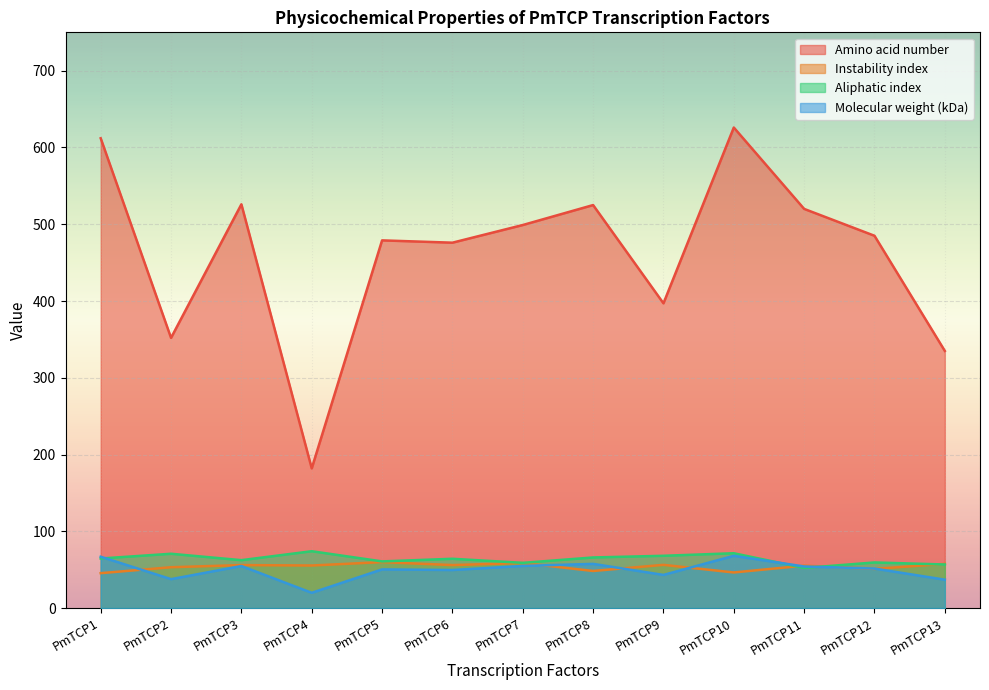

Reading left to right, transcribe all the data shown in this chart.

Amino acid number: 612.0	352.0	526.0	182.0	479.0	476.0	499.0	525.0	397.0	626.0	520.0	485.0	335.0
Instability index: 45.5	53.2	56.0	55.5	59.9	56.0	58.7	48.4	56.3	46.4	55.3	51.1	57.6
Aliphatic index: 64.6	70.8	62.4	74.1	60.8	64.2	58.9	66.0	68.1	71.5	52.3	59.5	56.8
Molecular weight (kDa): 66.9	37.7	54.8	19.9	50.4	49.6	54.9	57.6	43.2	68.1	54.2	51.5	37.0